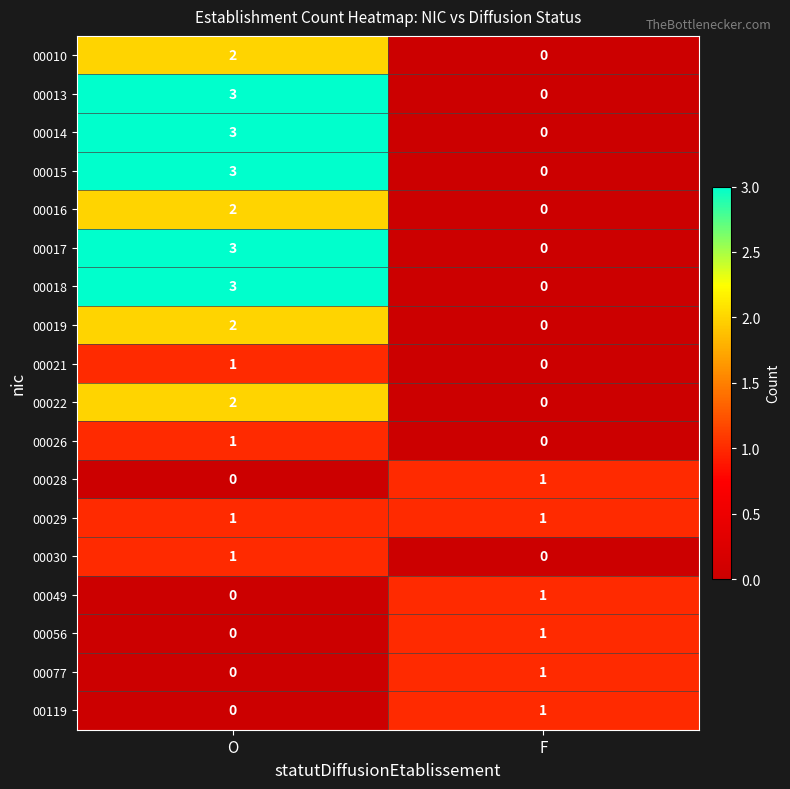

What is the difference between the maximum and minimum values in the 00018 series?

3